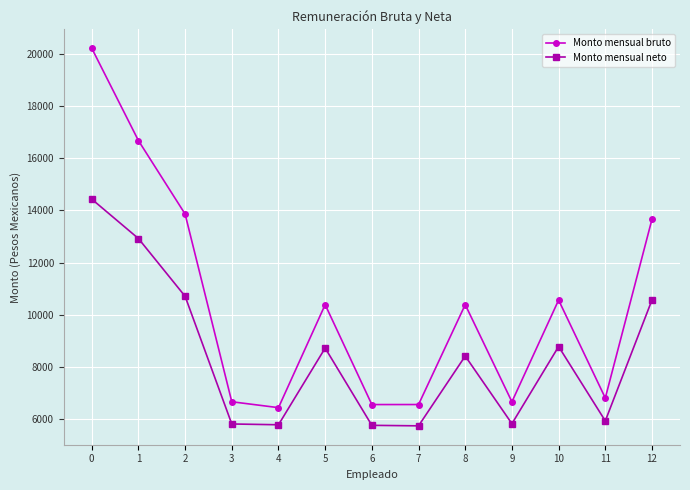

The Monto mensual neto series shows 5743.8 at 7. True or false?

True